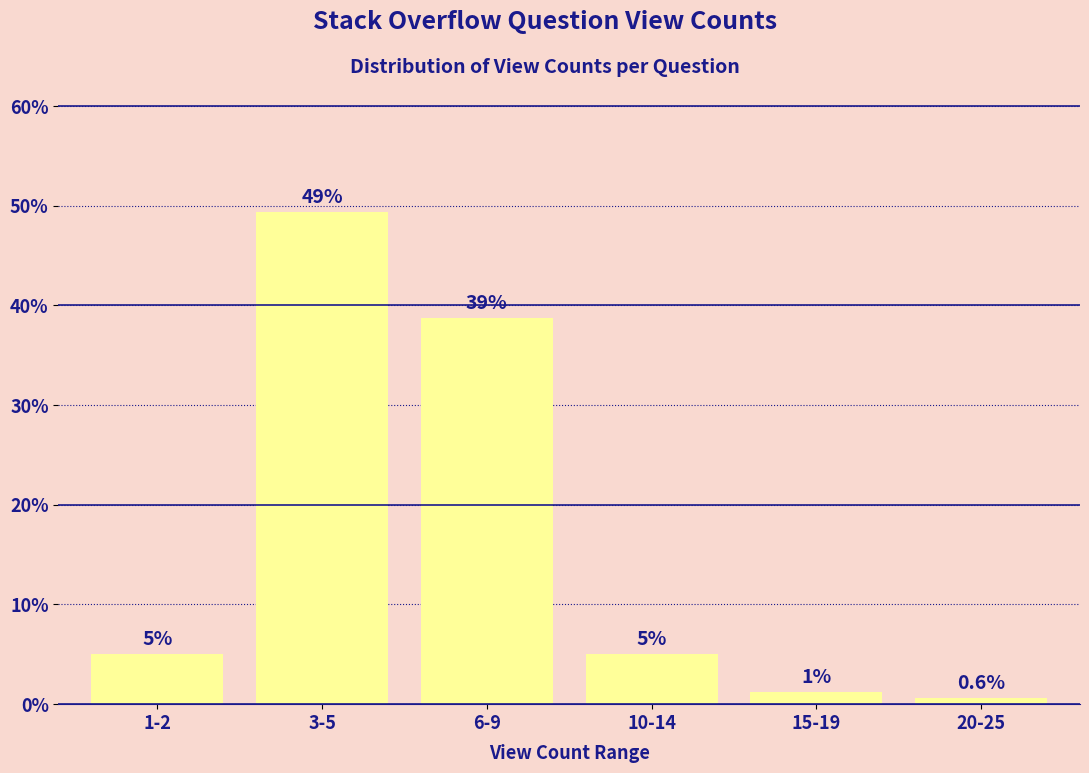

The value at 3-5 is 49.4. True or false?

True